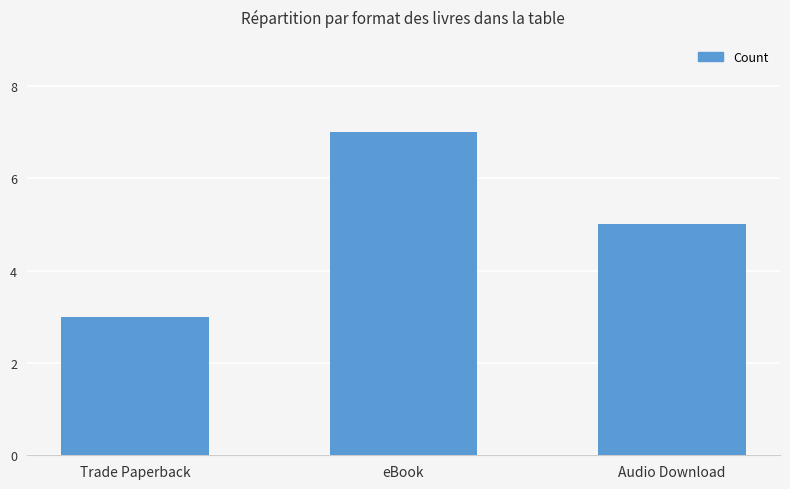

How many values are between 3 and 7?

3